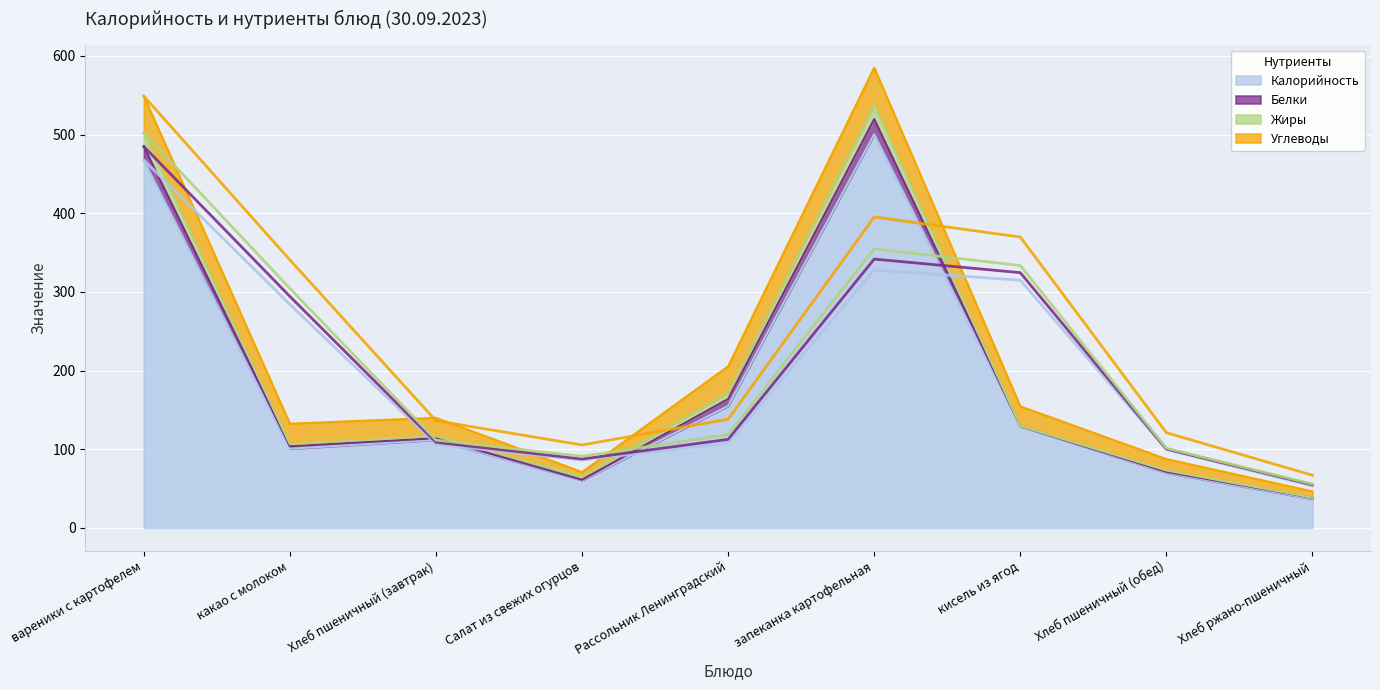

What is the difference between the maximum and second lowest values in the Жиры series?

17.8